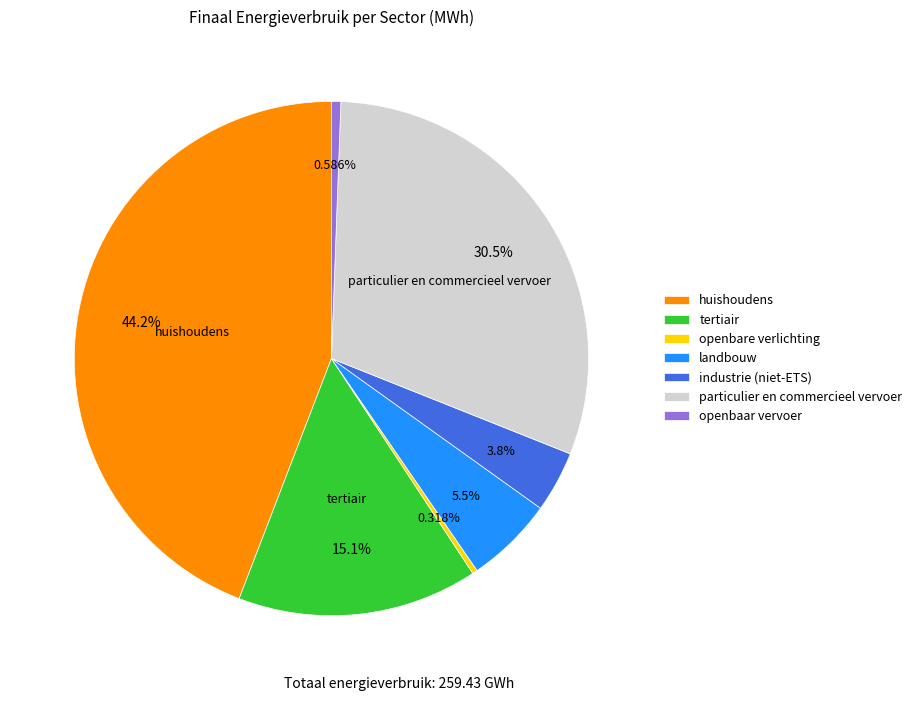

Which slice is the largest?

huishoudens